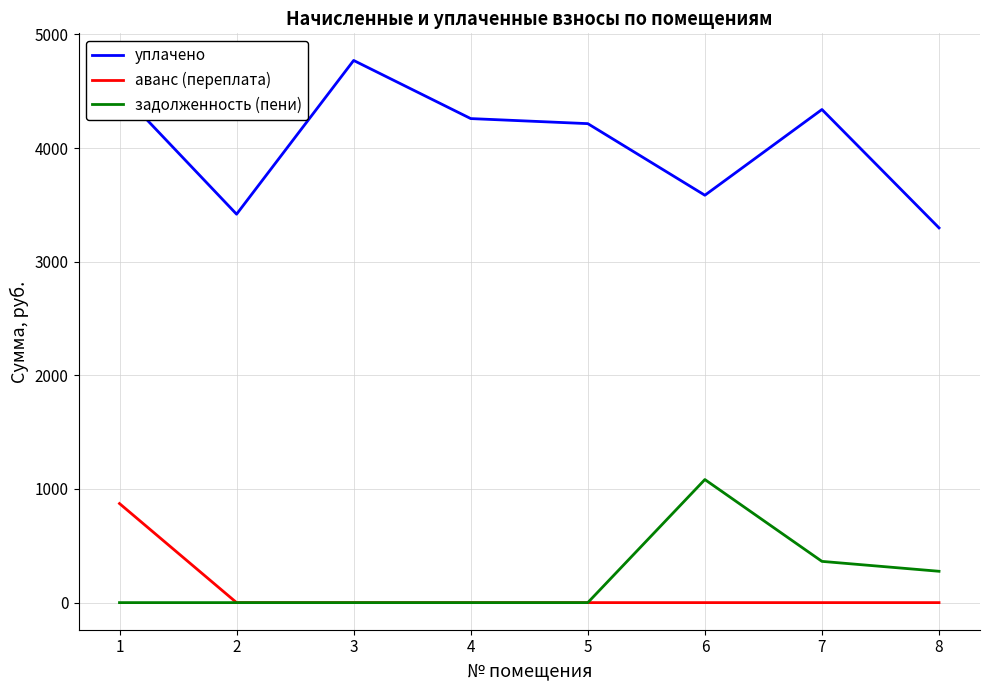

The value of аванс (переплата) at 2 is -436.0. True or false?

False